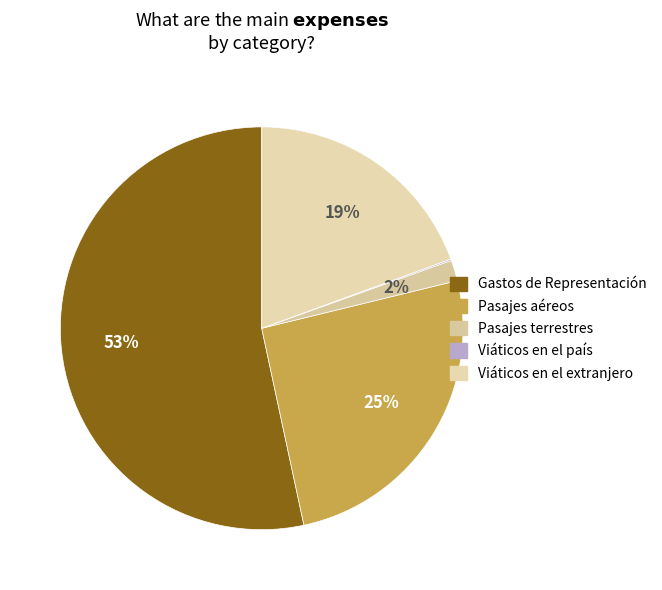

Rank the categories by value from lowest to highest.

Viáticos en el país, Pasajes terrestres, Viáticos en el extranjero, Pasajes aéreos, Gastos de Representación